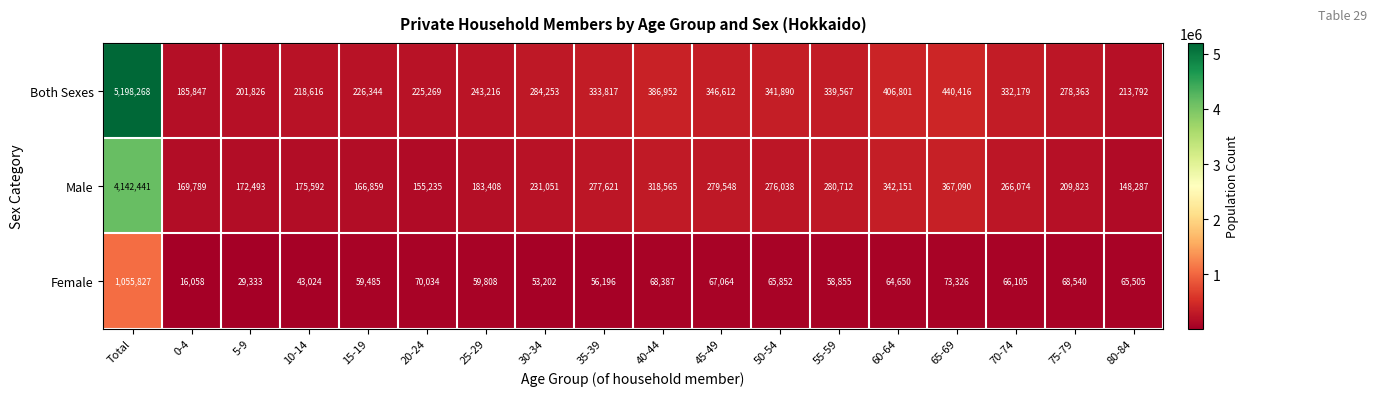

What is the sum of all Both Sexes values?

10204028